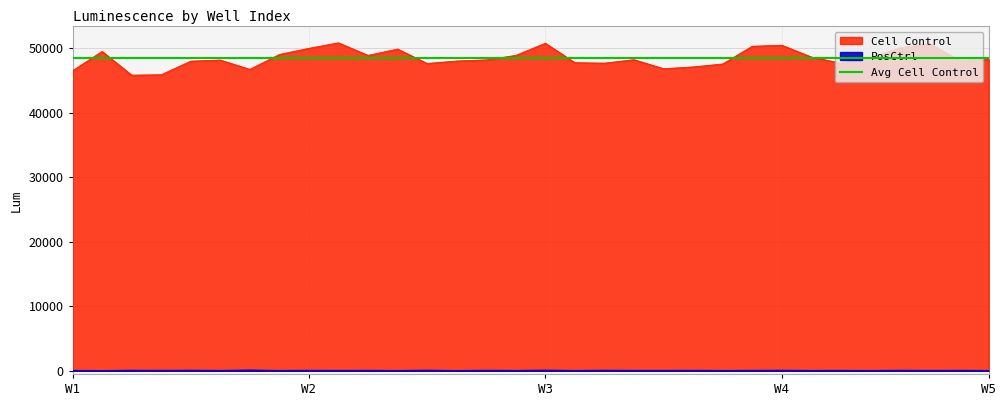

The Cell Control series shows 50860 at 9. True or false?

True